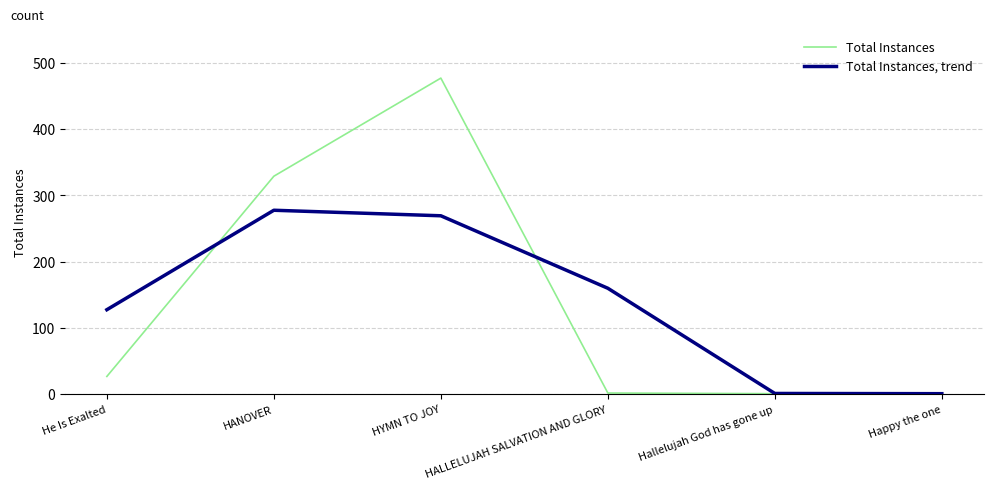

At which label does Total Instances, trend first exceed 160?

HANOVER